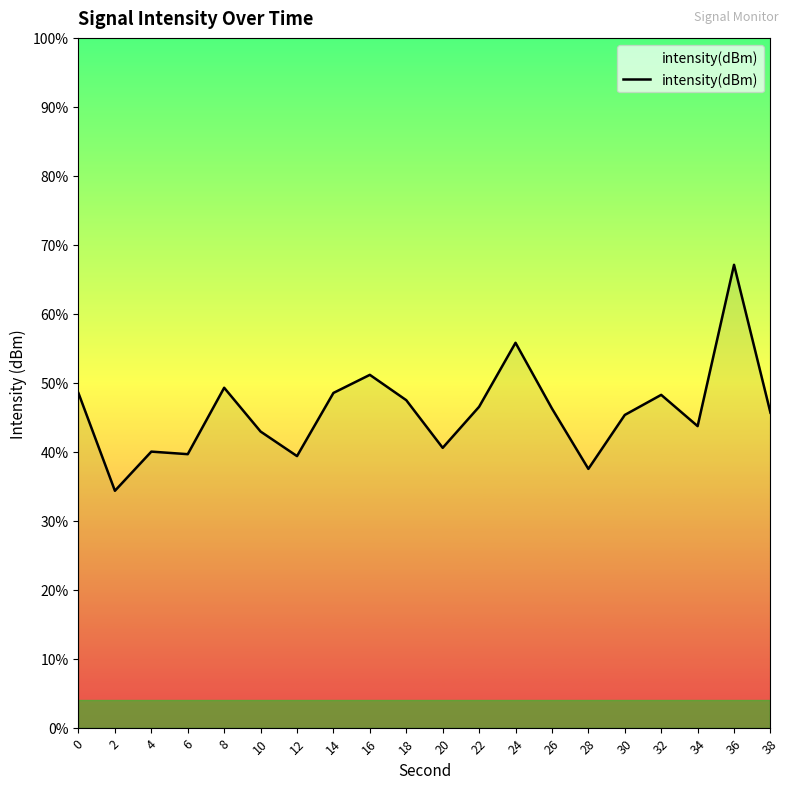

The value at 20 is -219.3. True or false?

False